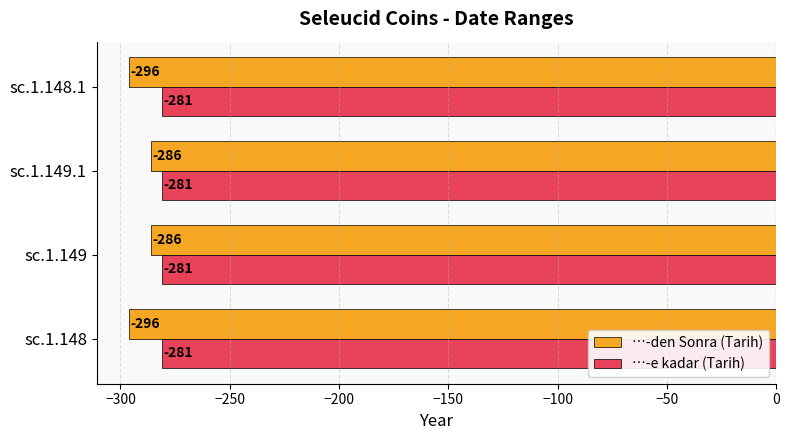

Is the value of …-den Sonra (Tarih) at sc.1.148.1 greater than the value of …-e kadar (Tarih) at sc.1.149?

No